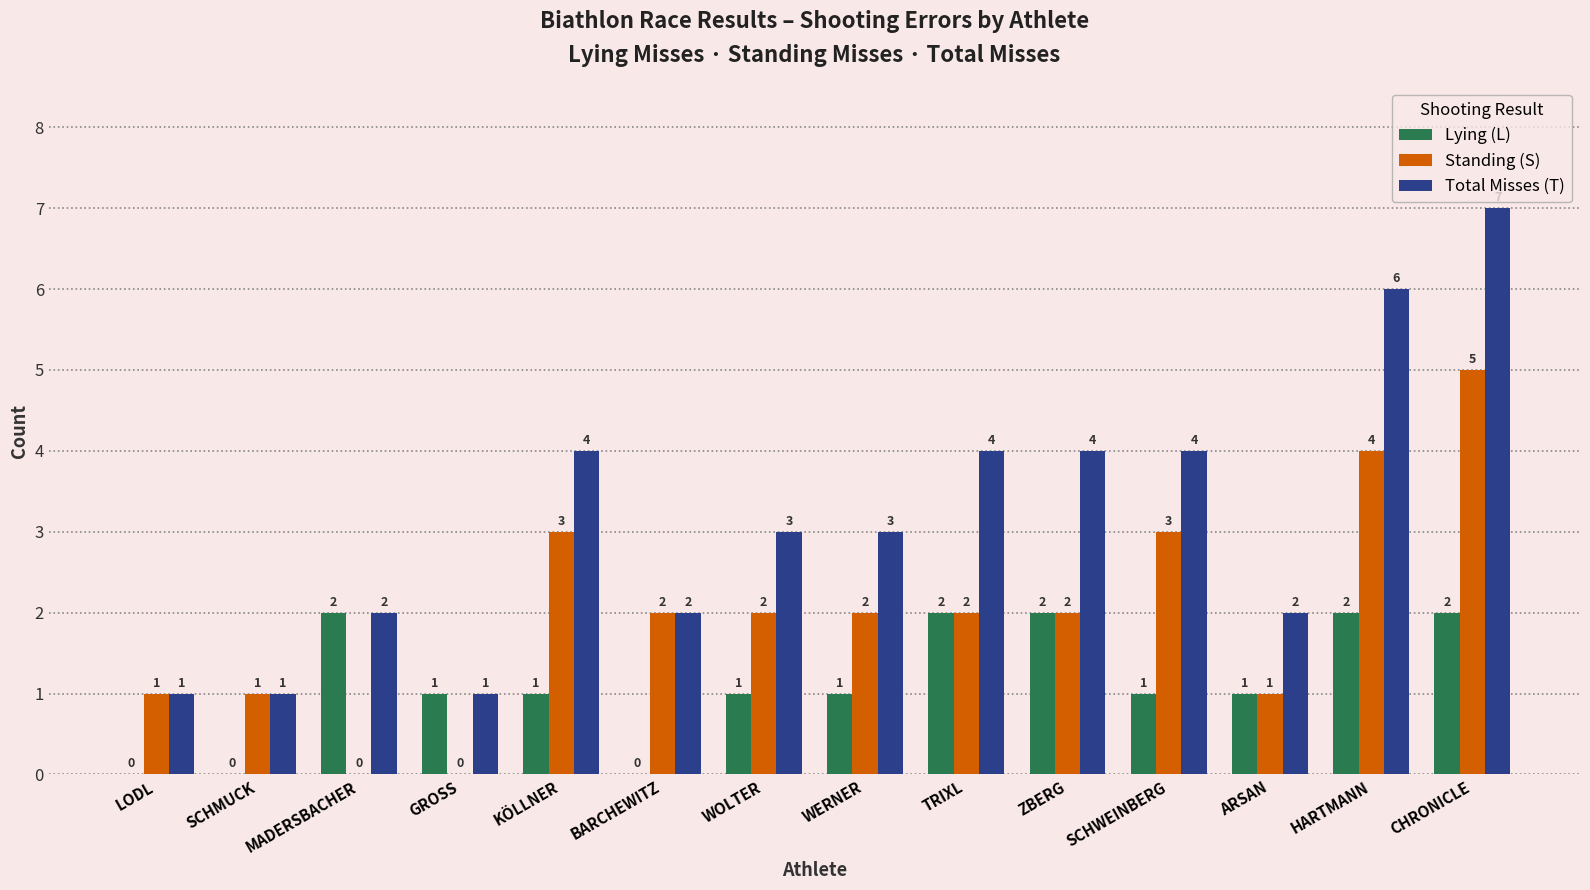

True or false: Standing (S) has a value of 2 at WOLTER.

True